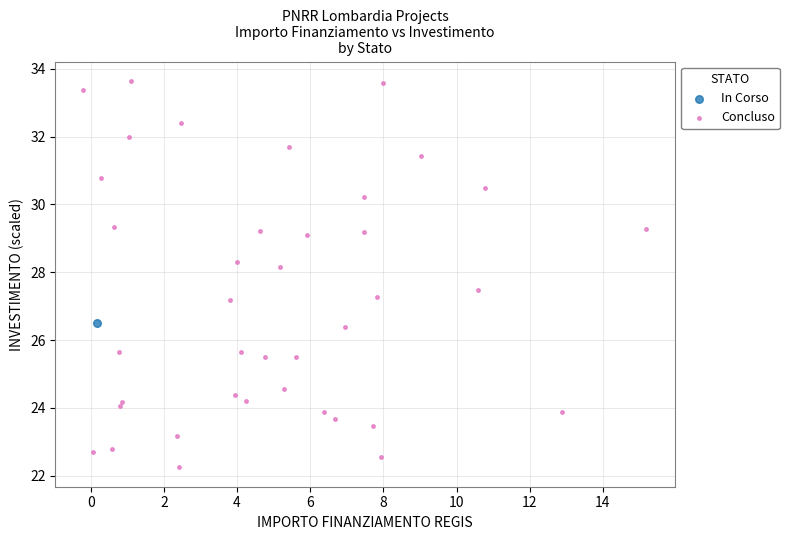

What are all the series names shown in the legend?

In Corso, Concluso